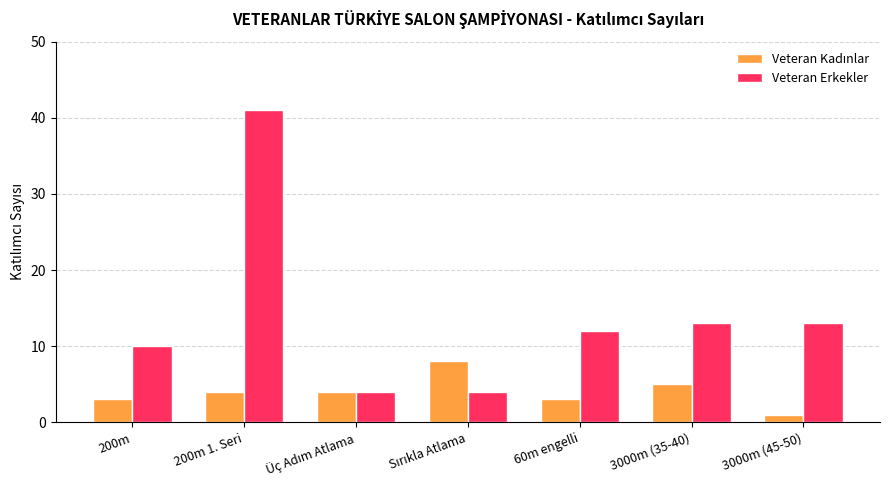

Which series has the largest total across all categories?

Veteran Erkekler